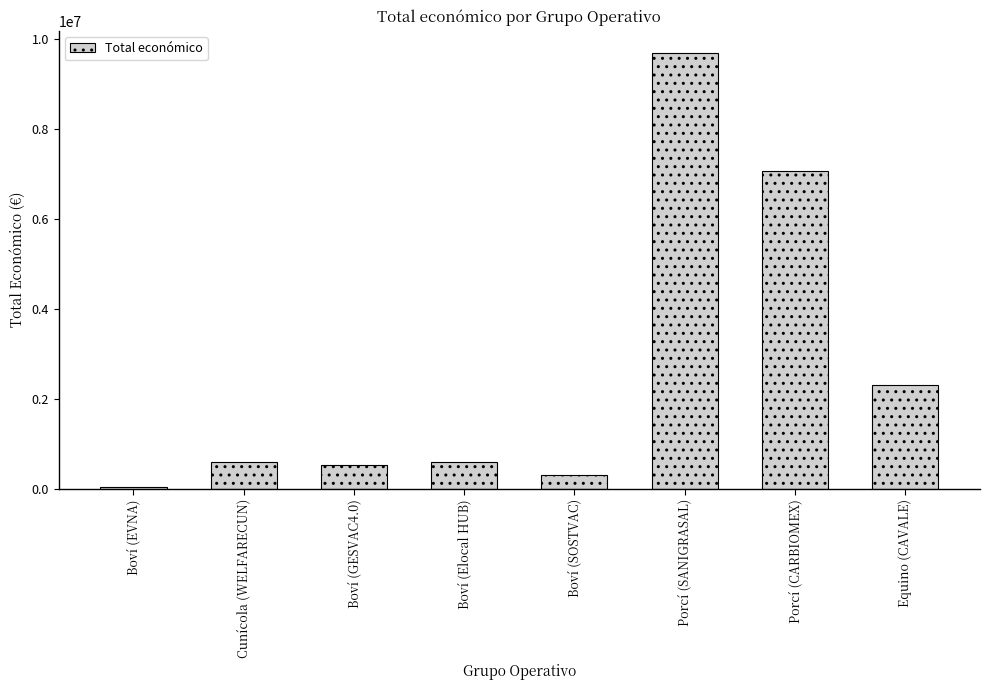

Between Porcí (SANIGRASAL) and Boví (GESVAC4.0), which is larger?

Porcí (SANIGRASAL)